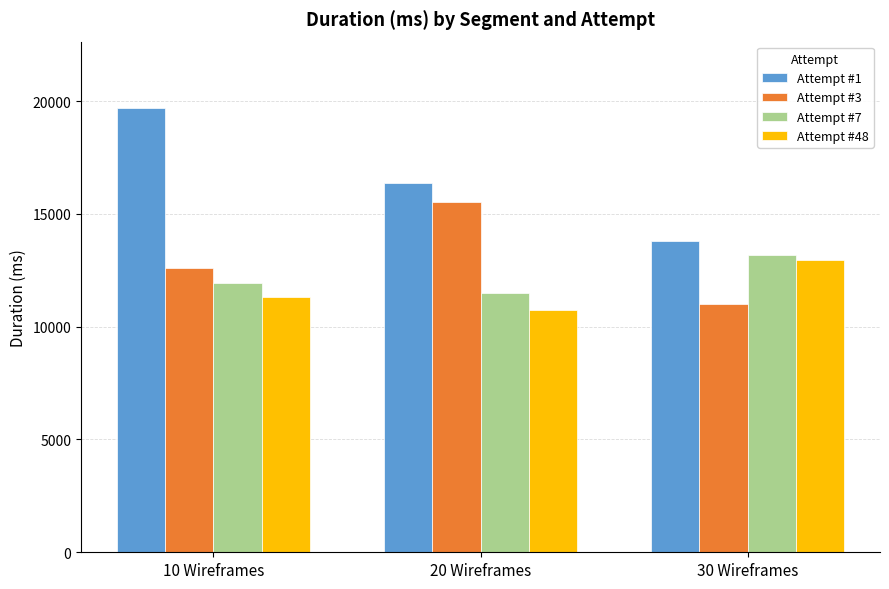

What is the label of the 3rd bar from the right?

10 Wireframes